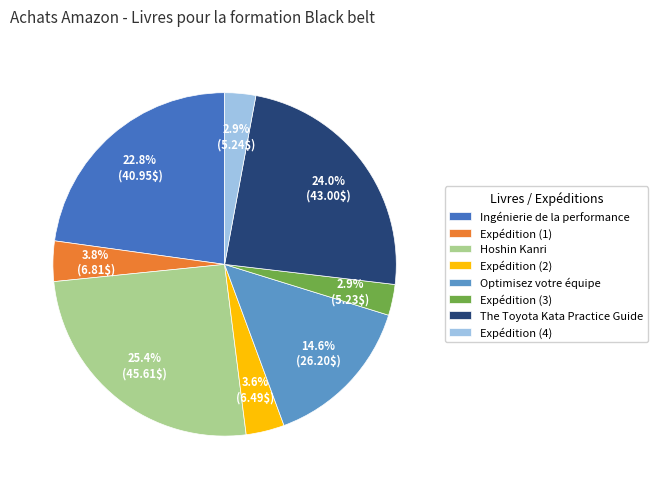

Does The Toyota Kata Practice Guide account for over 50% of the chart?

No